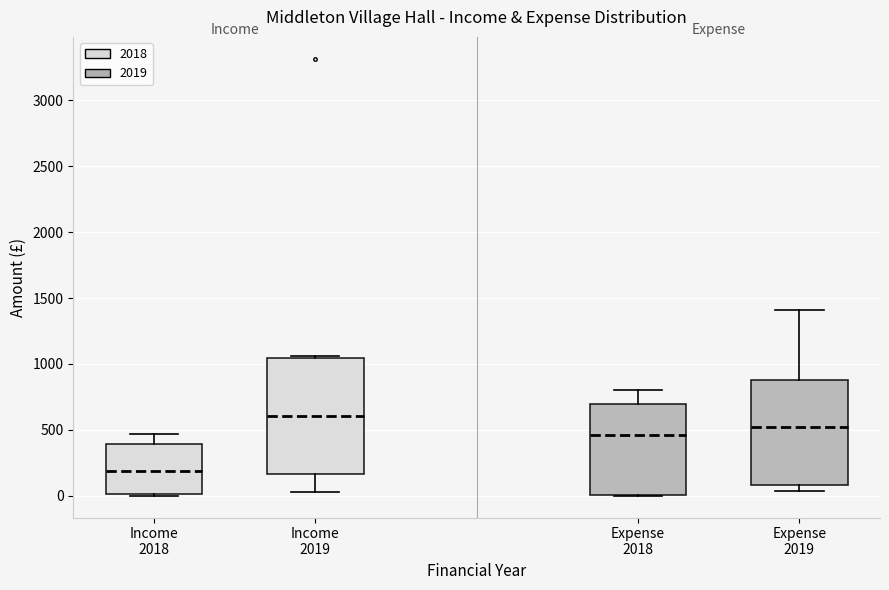

Comparing the boxes themselves (not the whiskers), which one is the tallest?

Income 2019